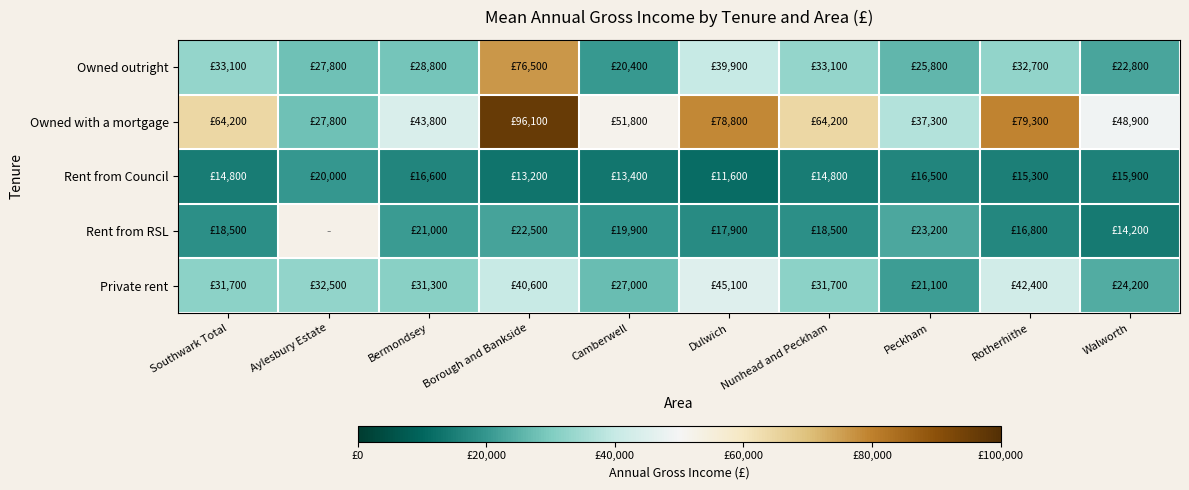

Where does the Private rent series first go above 31700?

Aylesbury Estate